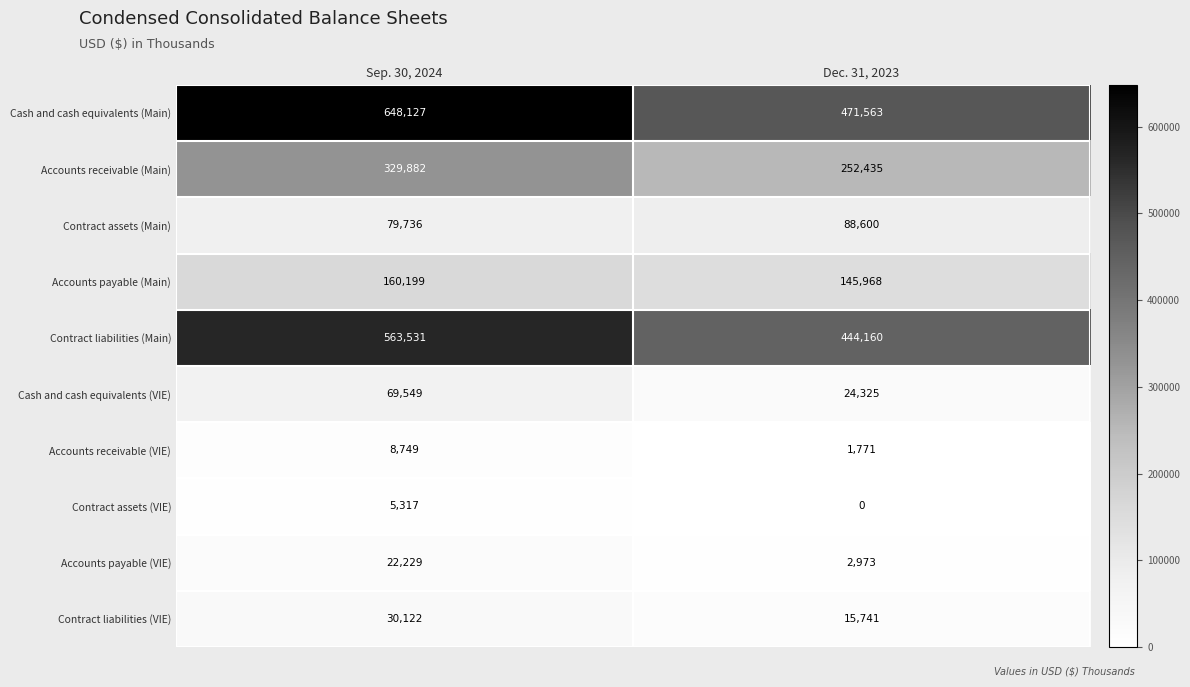

Reading left to right, transcribe all the data shown in this chart.

Cash and cash equivalents (Main): 648127	471563
Accounts receivable (Main): 329882	252435
Contract assets (Main): 79736	88600
Accounts payable (Main): 160199	145968
Contract liabilities (Main): 563531	444160
Cash and cash equivalents (VIE): 69549	24325
Accounts receivable (VIE): 8749	1771
Contract assets (VIE): 5317	0
Accounts payable (VIE): 22229	2973
Contract liabilities (VIE): 30122	15741